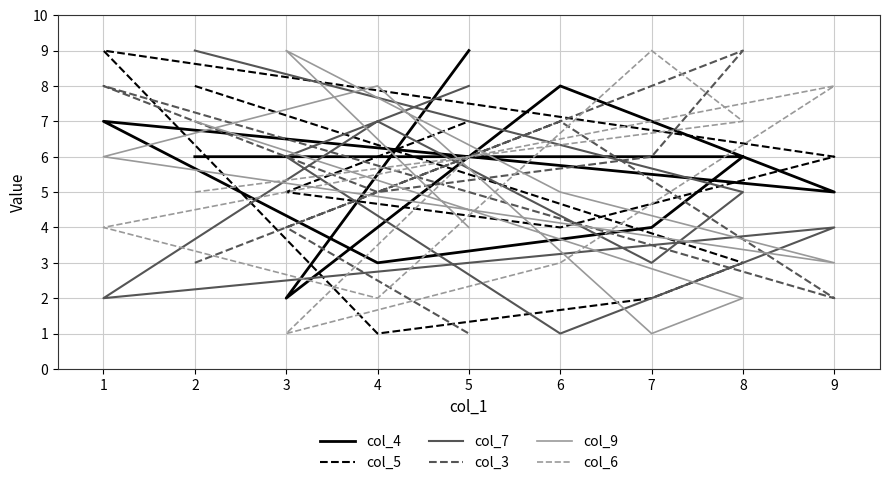

How many distinct data groups are displayed?

6